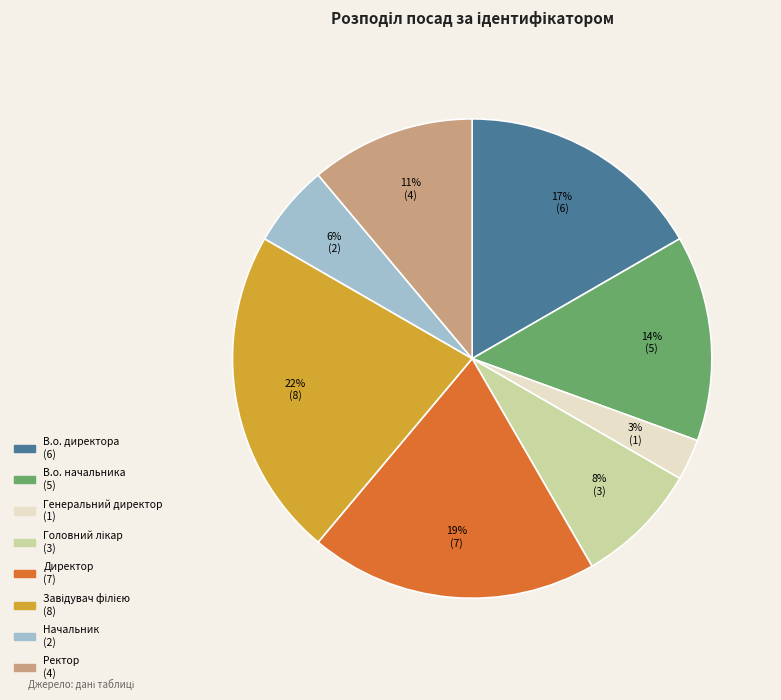

Is there a majority slice in this chart?

No